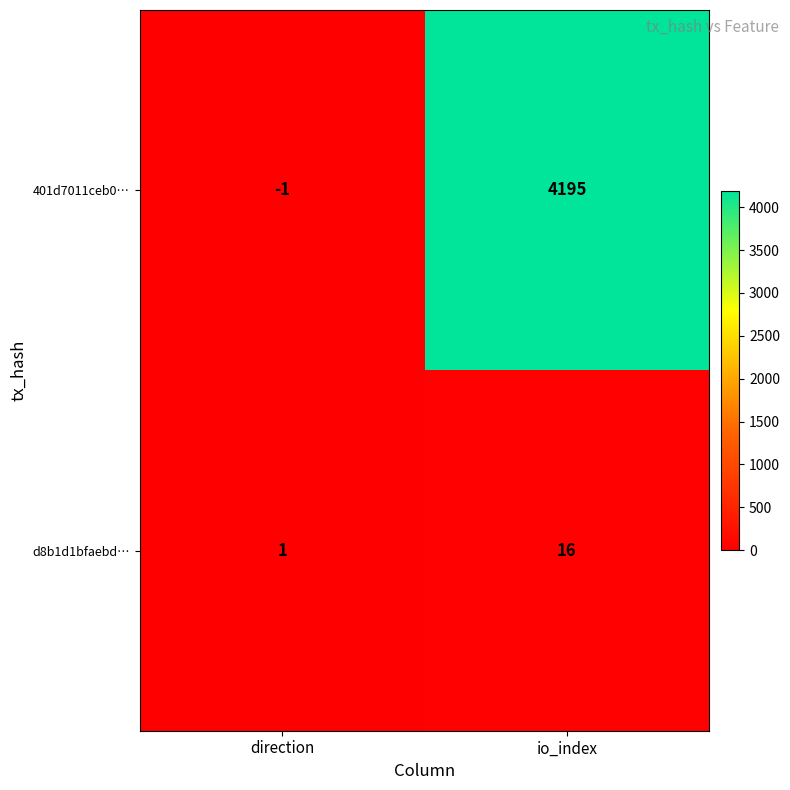

Which label corresponds to the largest value in the chart?

io_index